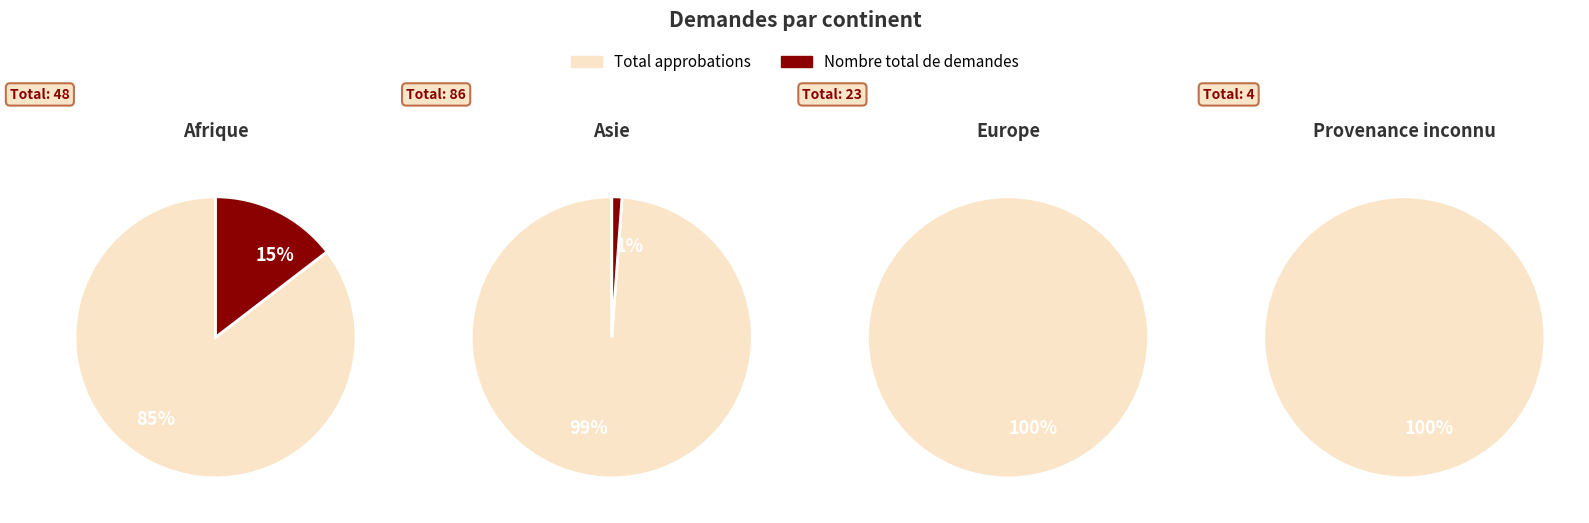

Is it true that Afrique is 12% of the pie?

False